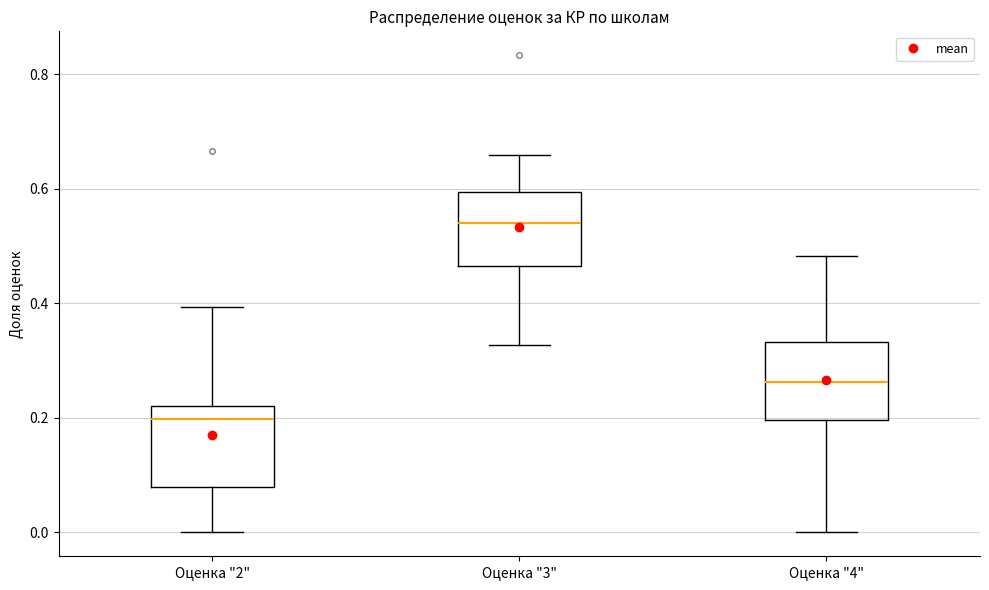

Reading left to right, read every box against the y-axis: the position of its median line, the range the box covers, and the ends of its whiskers. The values are not printed on the chart, so give them approximately, as read against the axis.

Оценка "2": median 0.20, box 0.08 to 0.22, whiskers 0.00 to 0.40
Оценка "3": median 0.54, box 0.46 to 0.60, whiskers 0.32 to 0.66
Оценка "4": median 0.26, box 0.20 to 0.34, whiskers 0.00 to 0.48